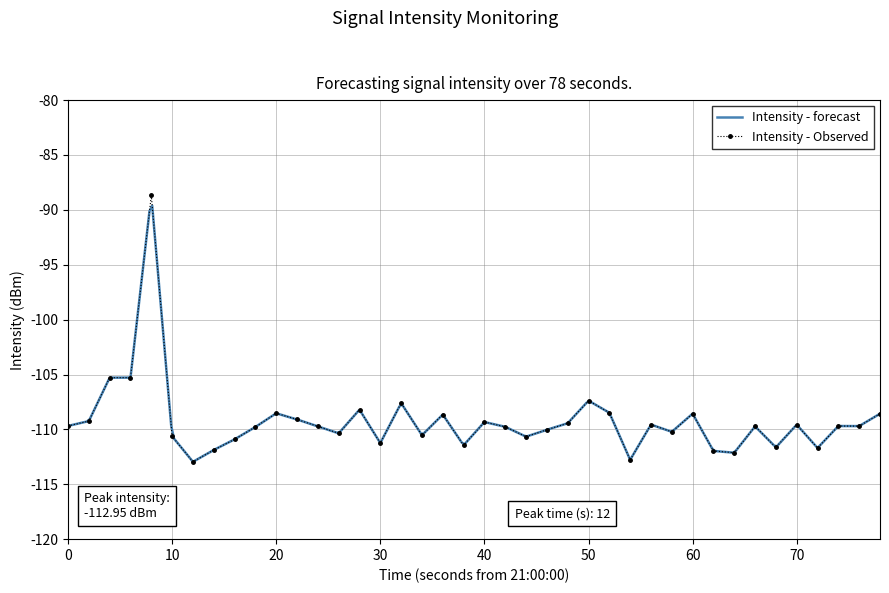

What is the greatest value displayed?

-88.7